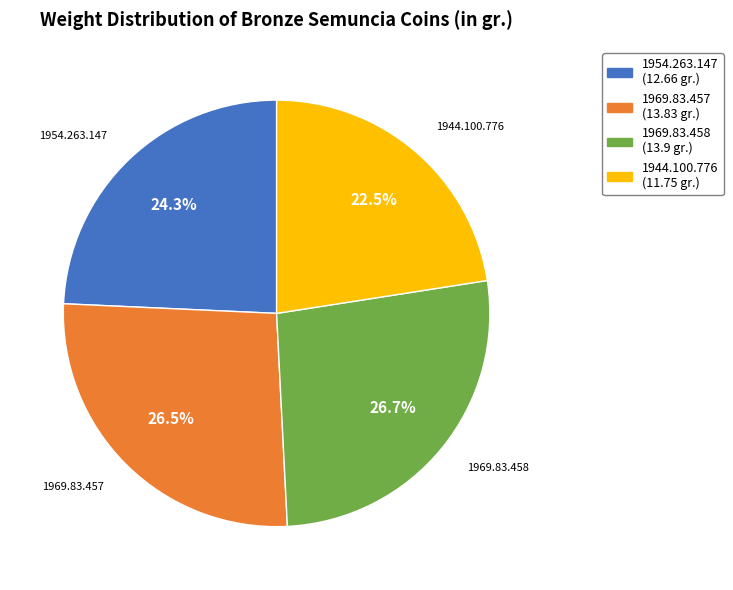

Count the number of slices in the pie.

4